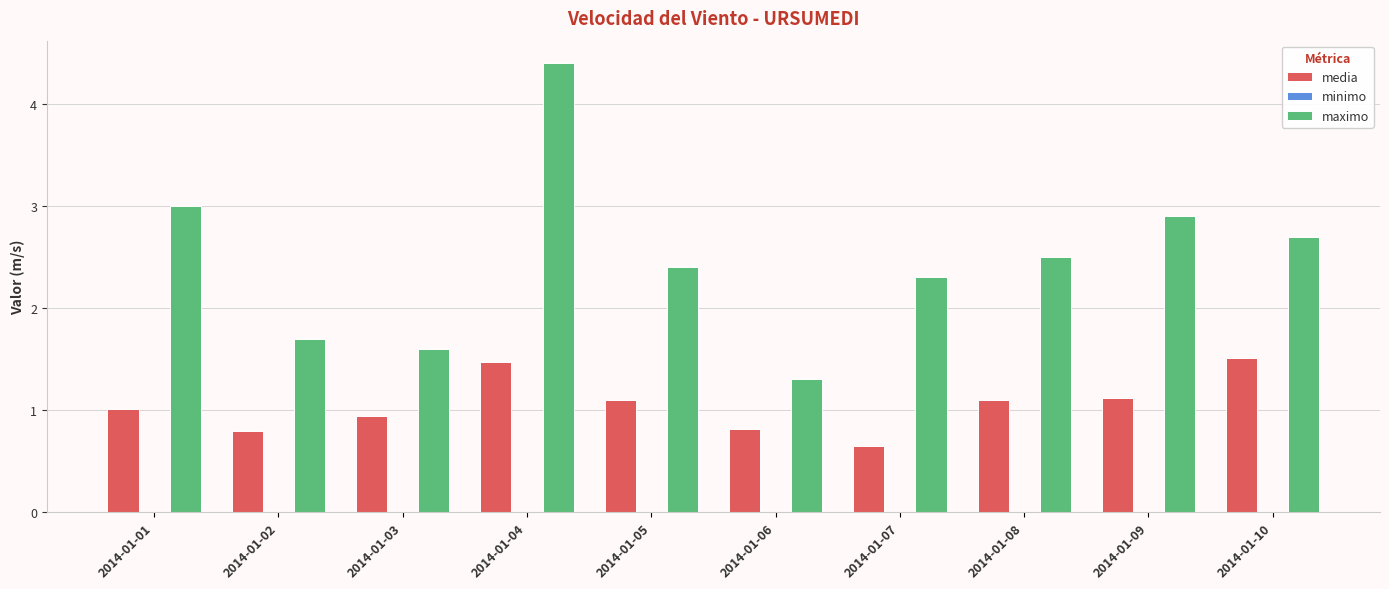

What is the approximate value of media at 2014-01-02?

0.8